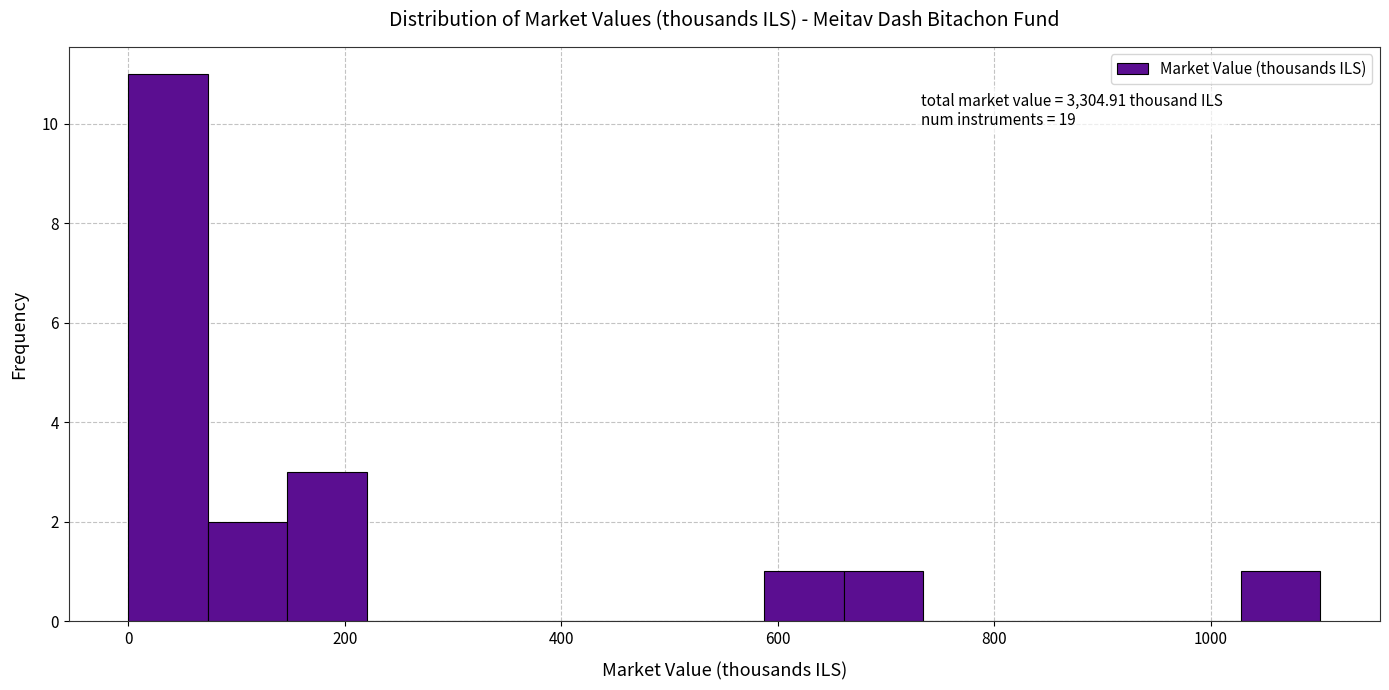

Read against the x-axis, roughly where is the centre of the tallest bar?

40